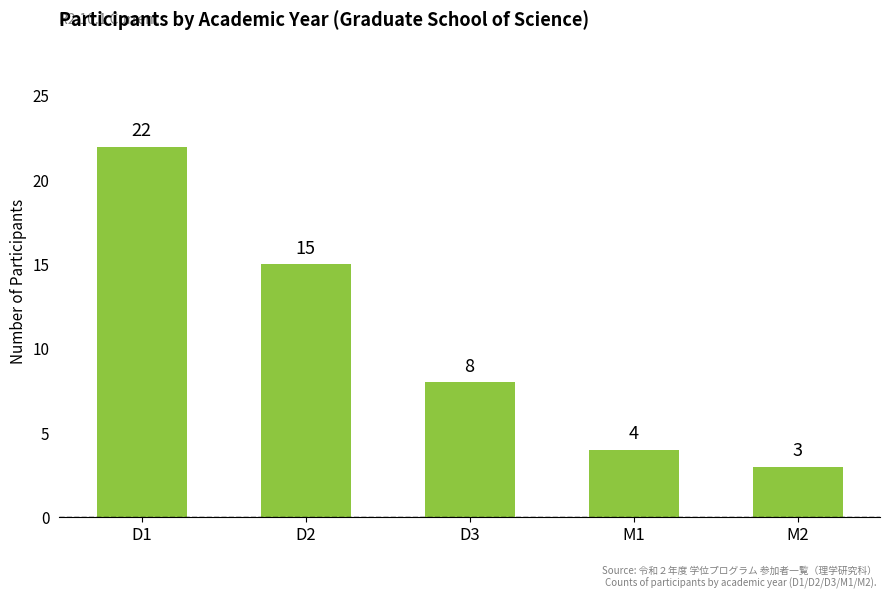

Rank the categories by value from highest to lowest.

D1, D2, D3, M1, M2